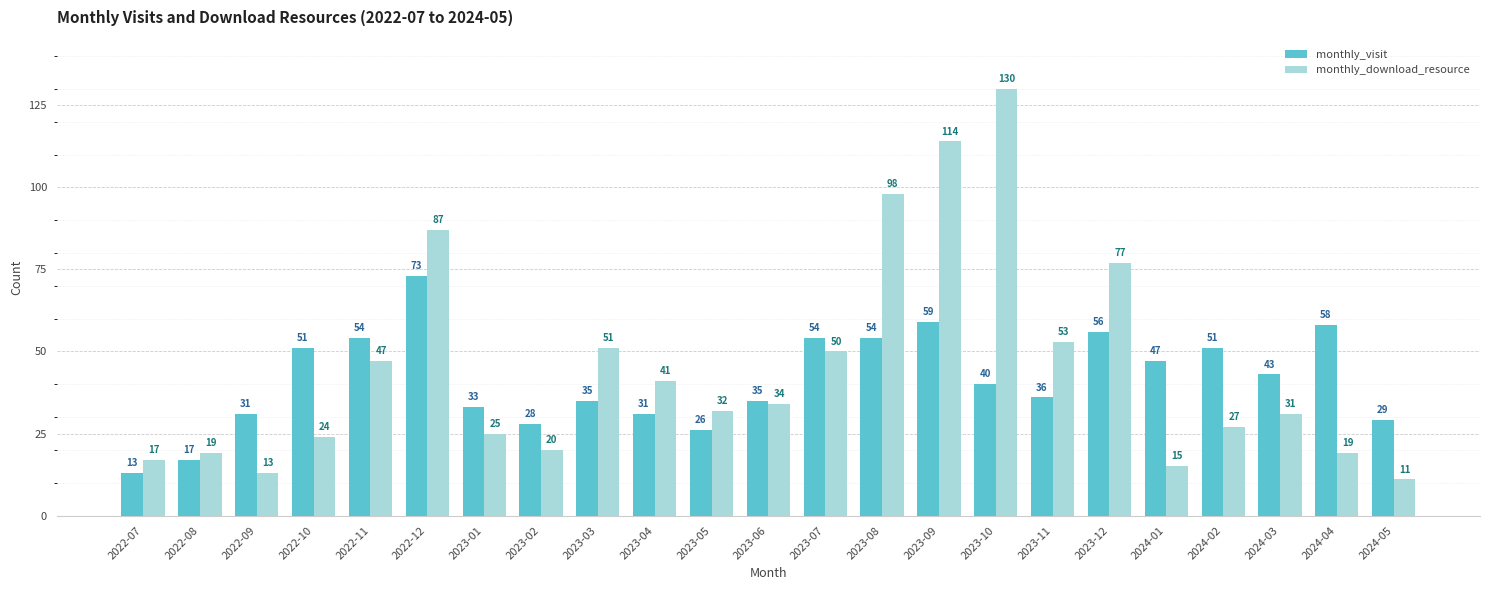

What is the value of the monthly_visit bar at the 16th from the left?

40